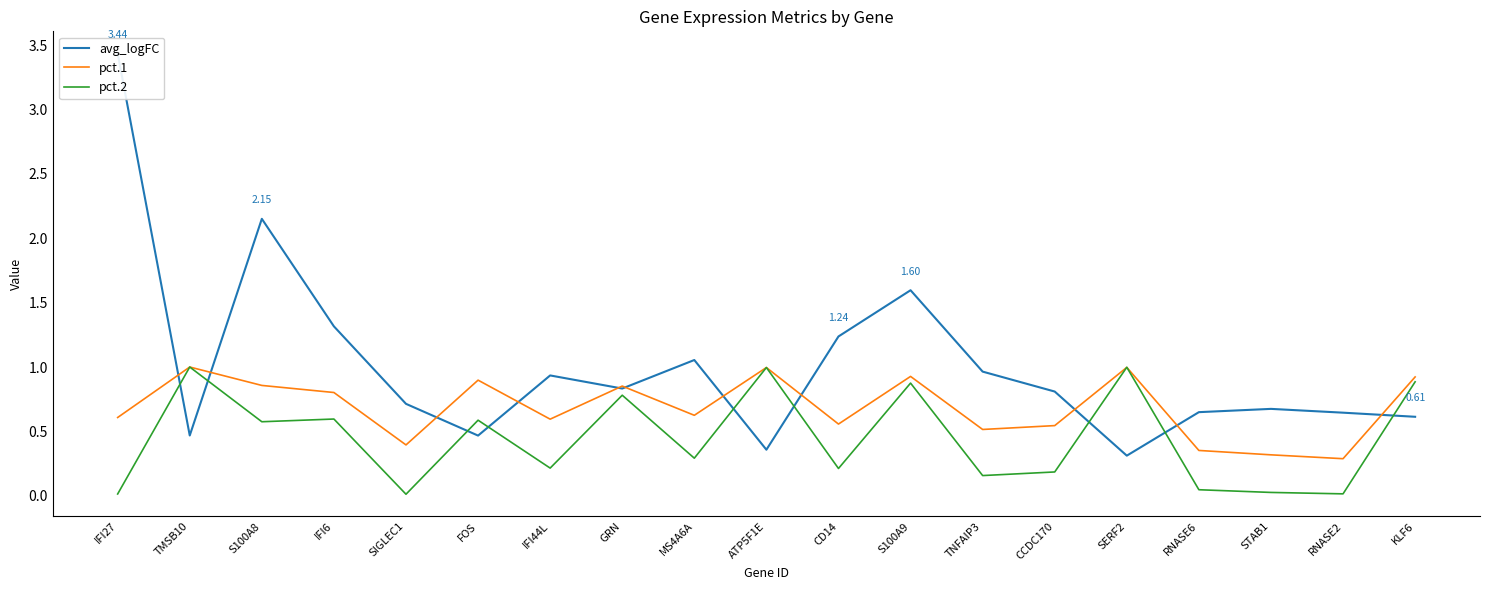

At TMSB10, list the series in order from smallest to largest.

avg_logFC, pct.1, pct.2